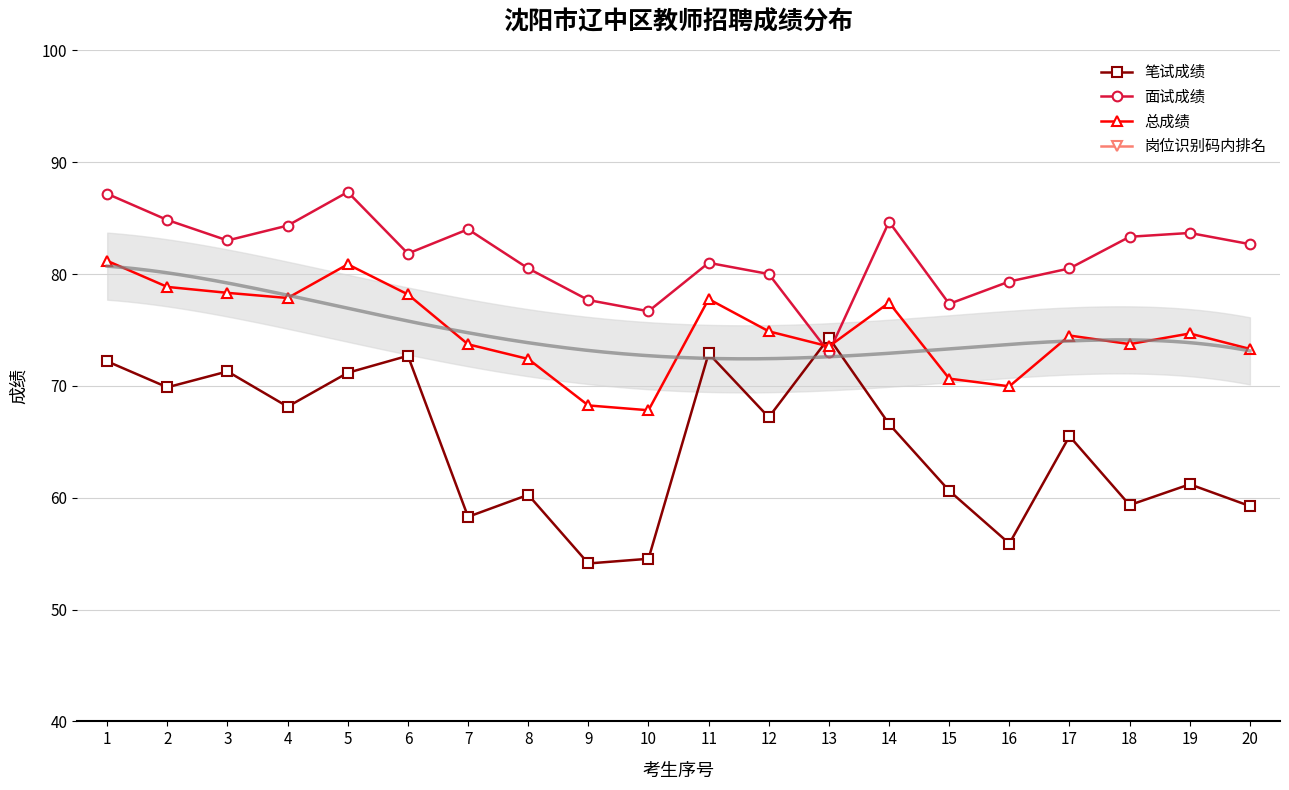

True or false: 笔试成绩 and 岗位识别码内排名 intersect in this chart.

False